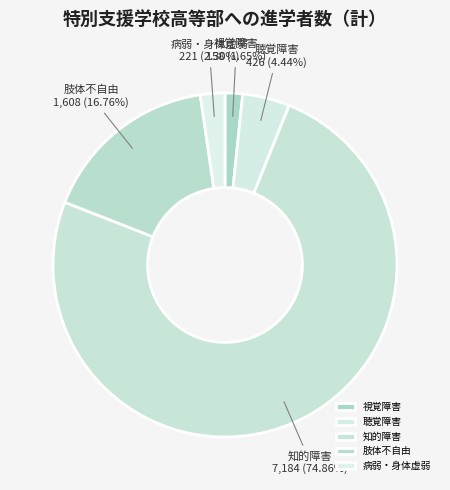

Between 知的障害 and 病弱・身体虚弱, which is larger?

知的障害